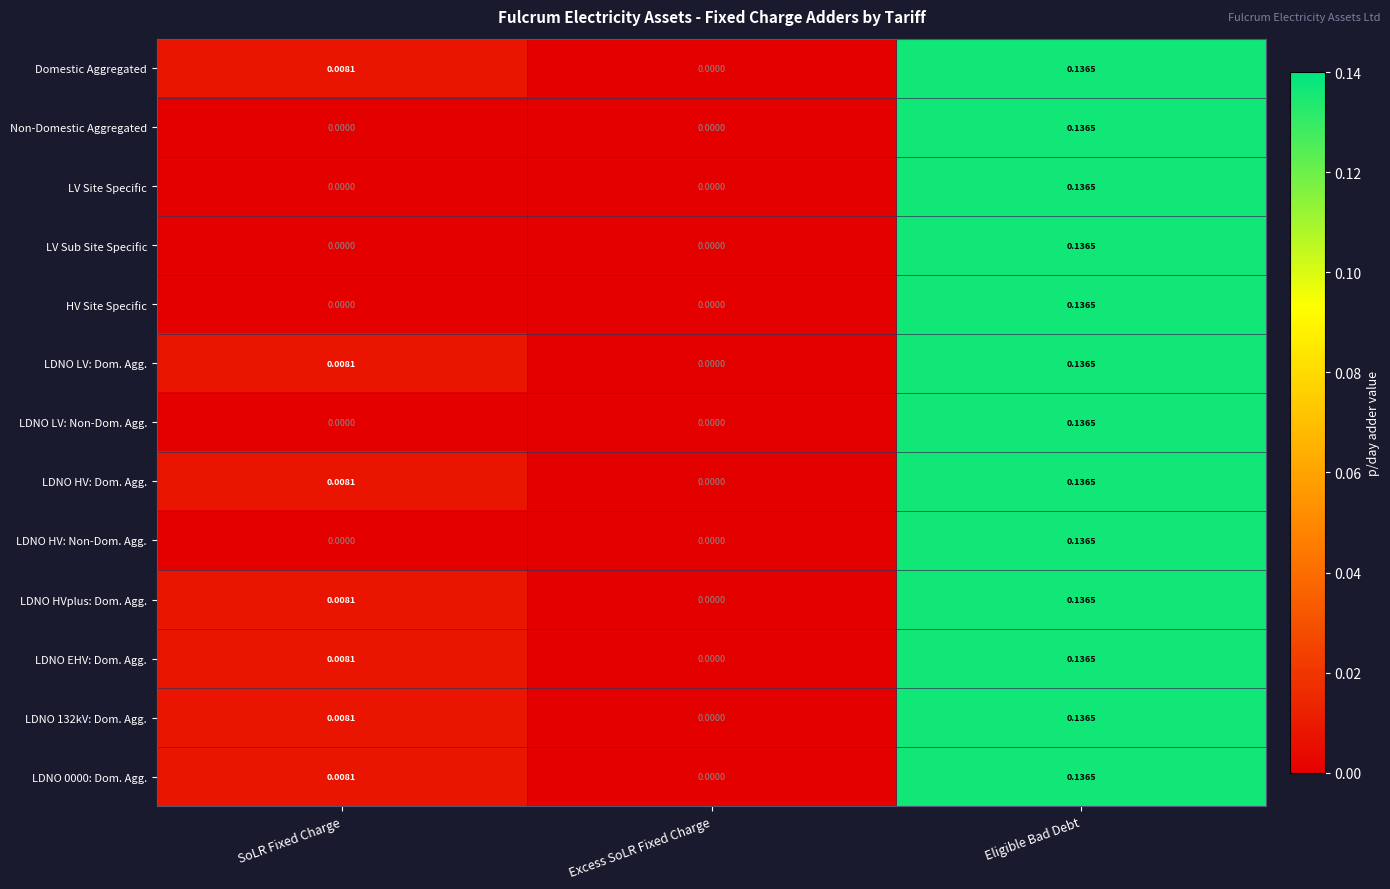

At which category is the sum across all series the highest?

Eligible Bad Debt